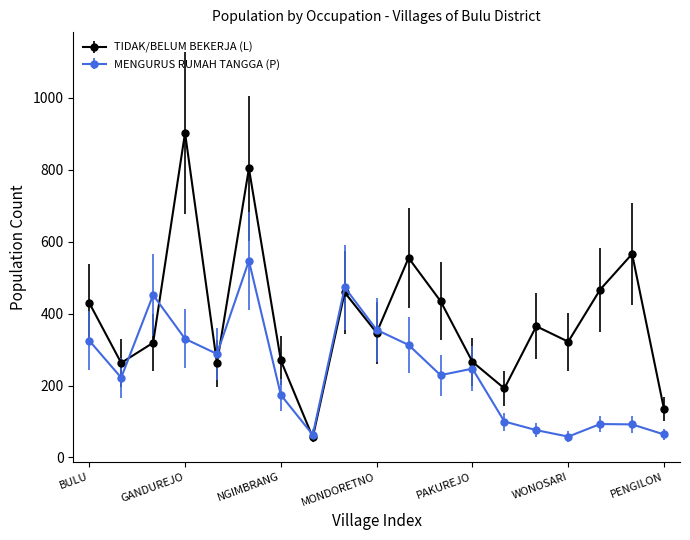

In TIDAK/BELUM BEKERJA (L), how many points are lower than both neighbors (excluding endpoints)?

6